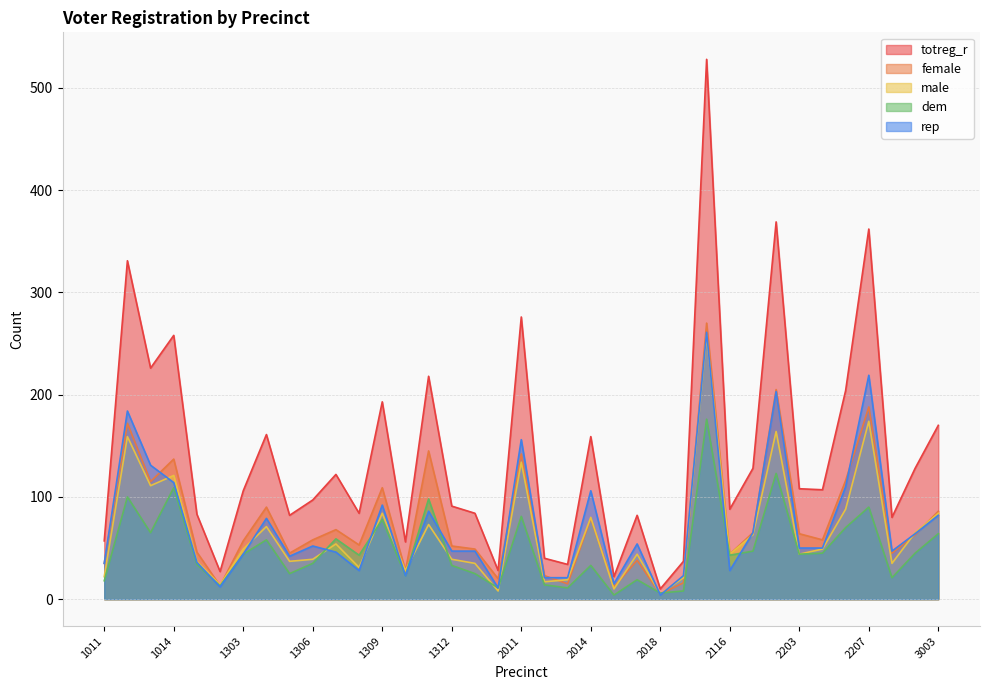

Does the chart display data point markers on the line(s)?

No